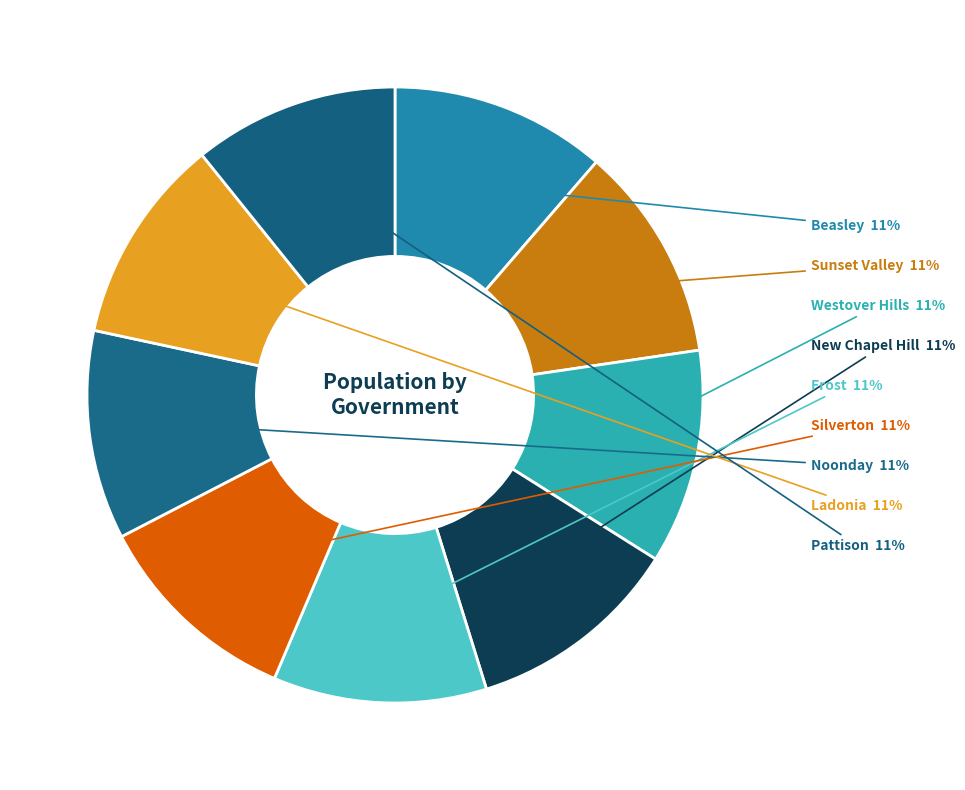

Which category has the smallest portion of the pie?

Pattison